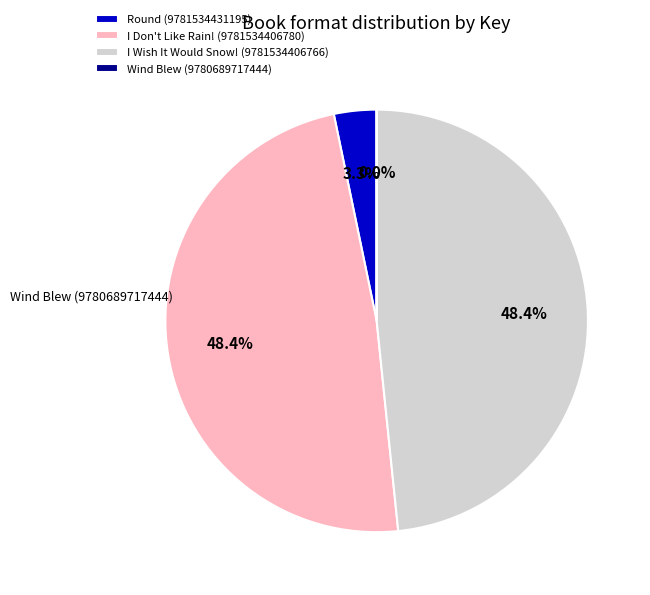

Does any single category account for the majority?

No